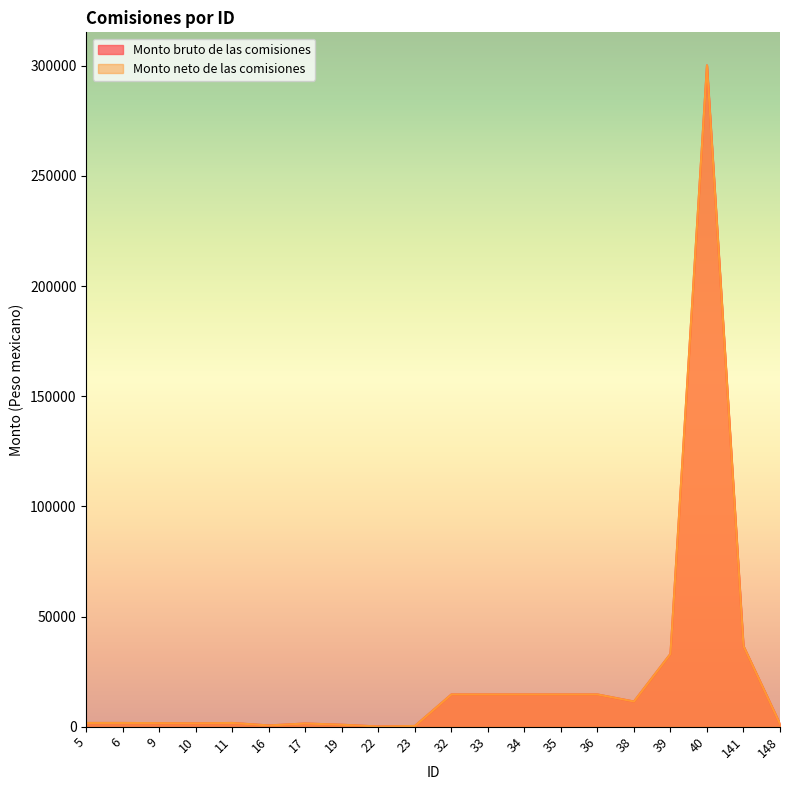

Where is the first local minimum for Monto neto de las comisiones?

10